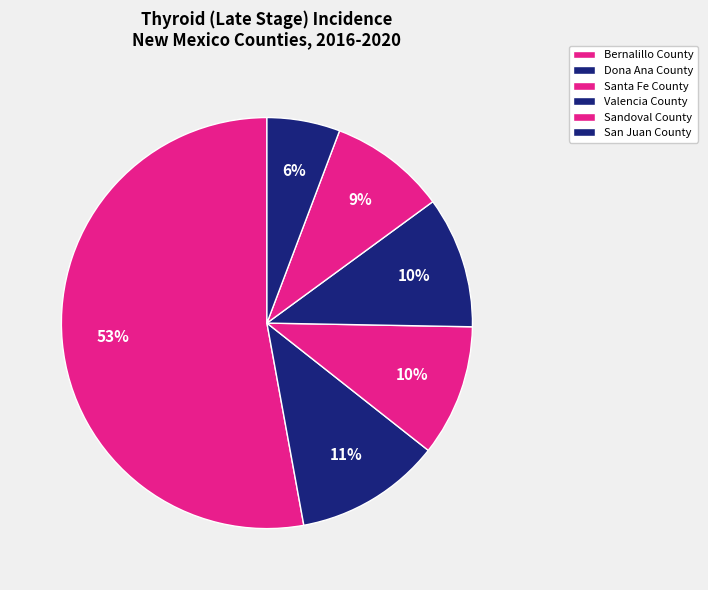

True or false: Sandoval County accounts for 1% of the total.

False